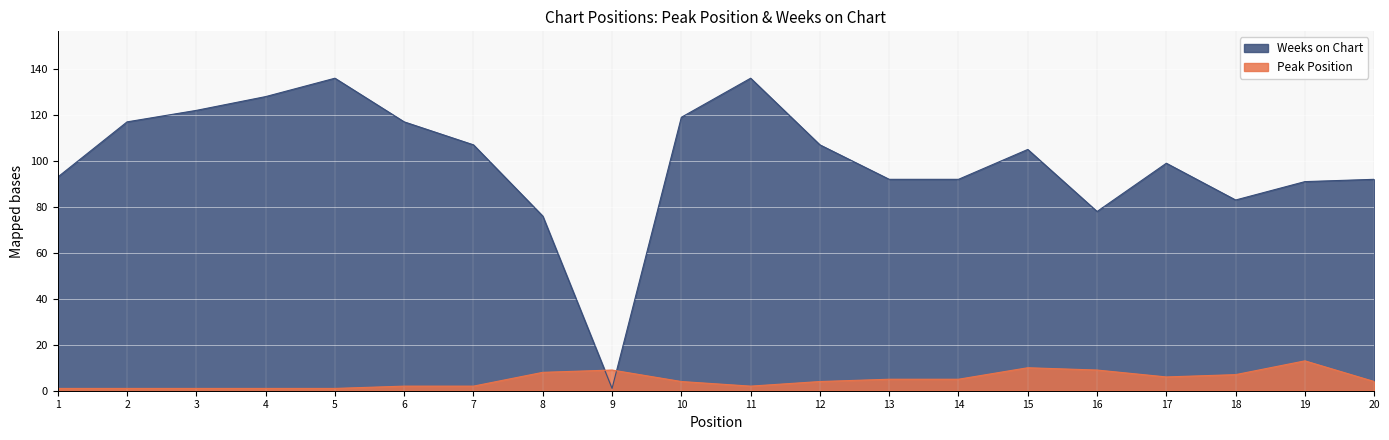

How many values in the Peak Position series exceed 4?

9